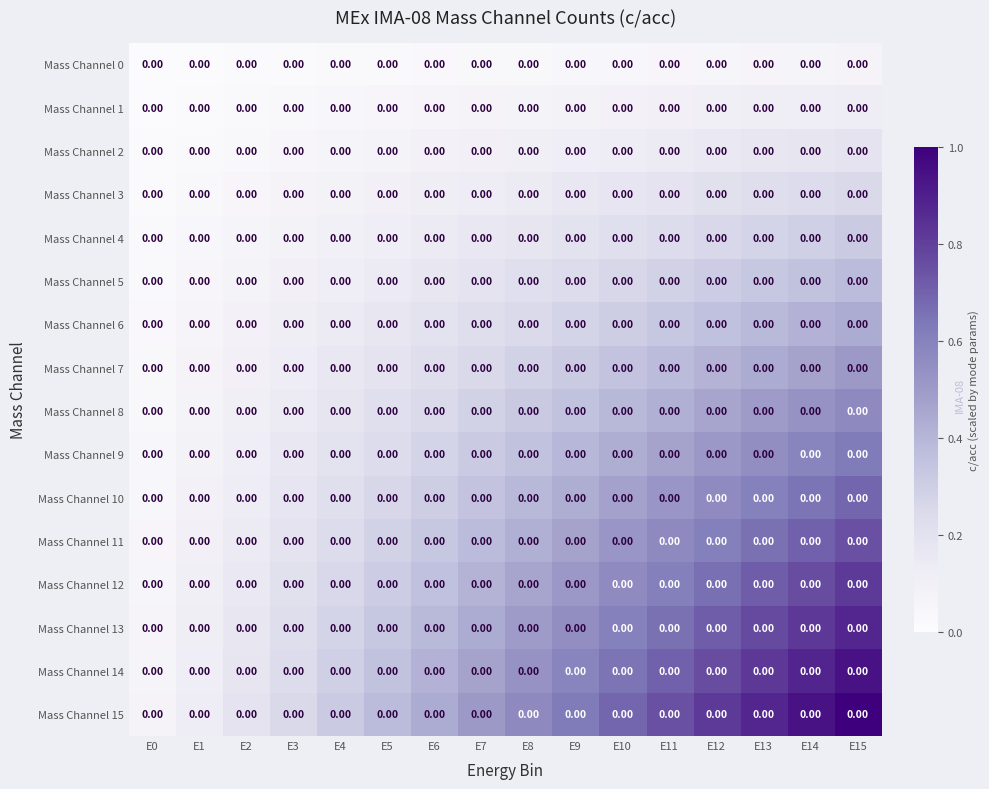

Between E0 and E1, which series saw the biggest shift?

Mass Channel 15